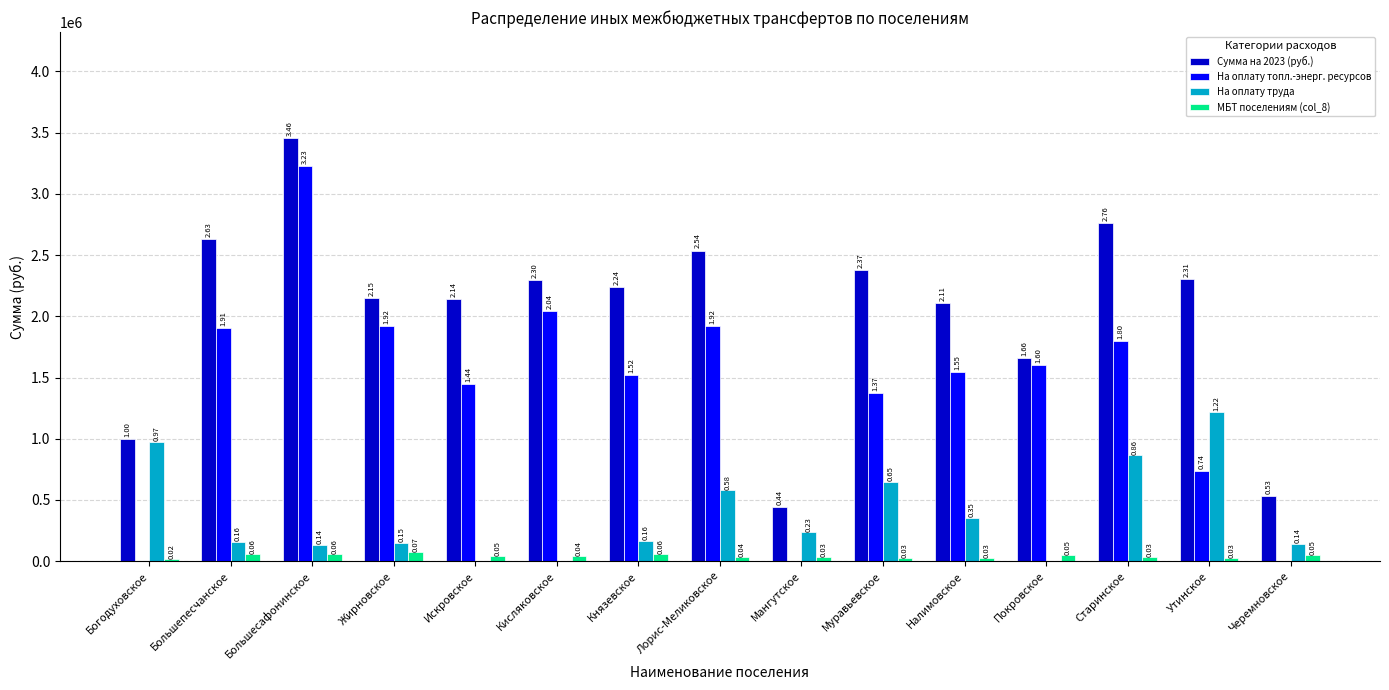

Between Кисляковское and Муравьевское, which series saw the biggest shift?

На оплату топл.-энерг. ресурсов